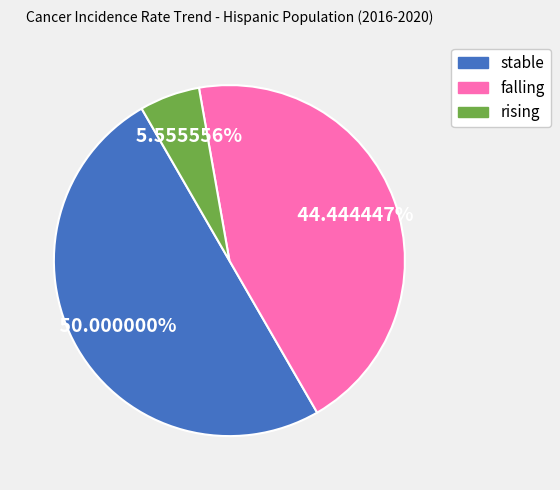

Is it true that stable is 56% of the pie?

False